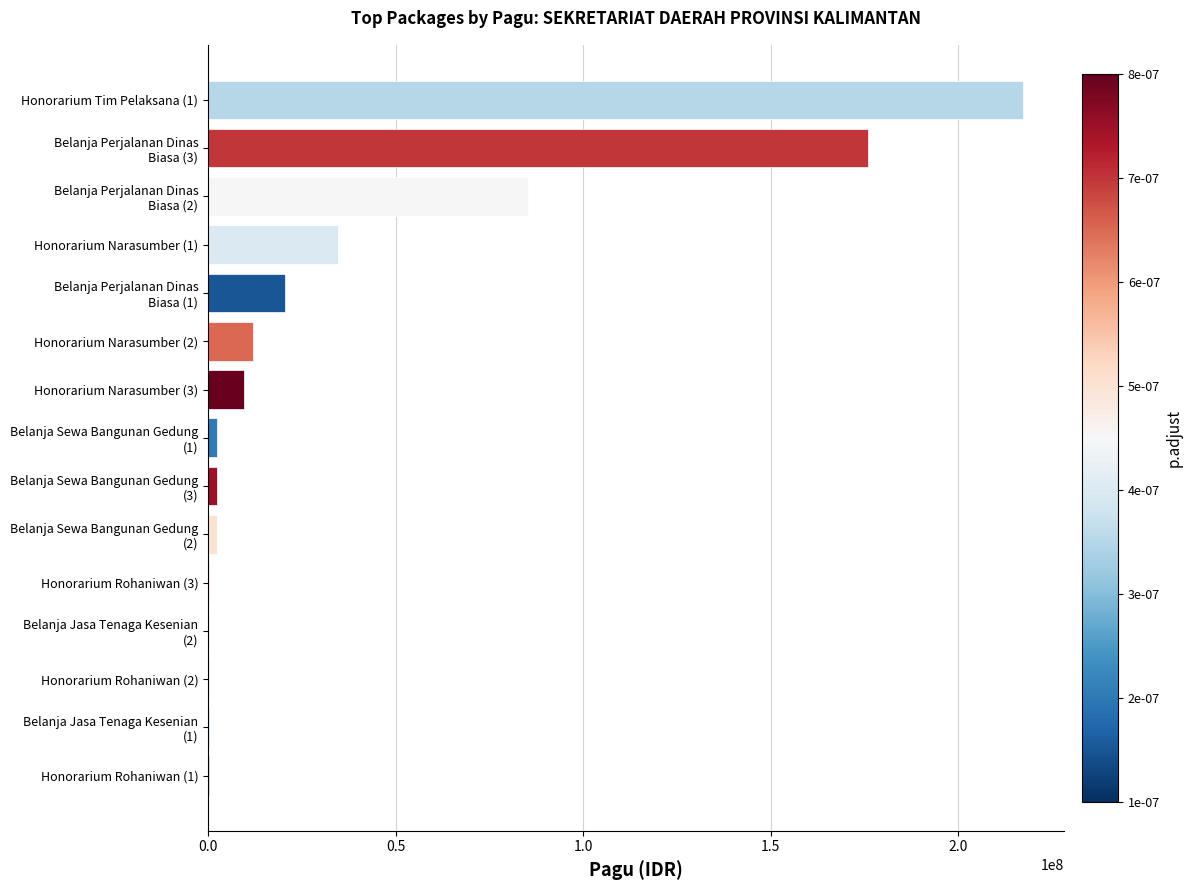

The value at Honorarium Narasumber (2) is 11950000. True or false?

True